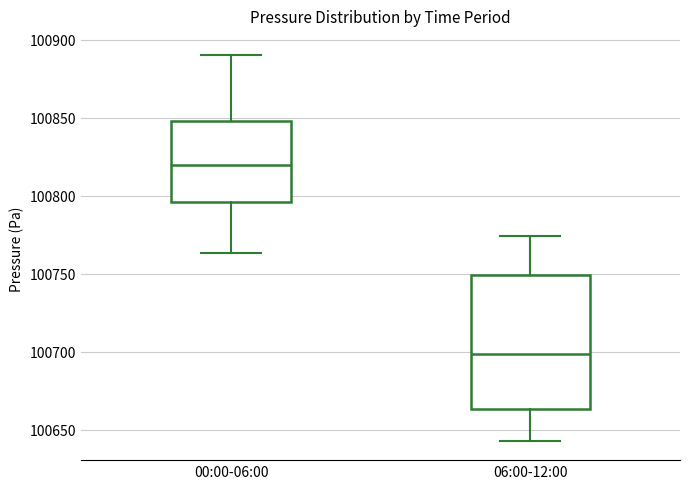

Reading left to right, transcribe this box plot: for each box, give where its median line is, the range the box spans, and where its two whiskers end, as read against the y-axis. The values are not printed on the chart, so give them approximately, as read against the axis.

00:00-06:00: median 100820, box 100795 to 100850, whiskers 100765 to 100890
06:00-12:00: median 100700, box 100665 to 100750, whiskers 100645 to 100775